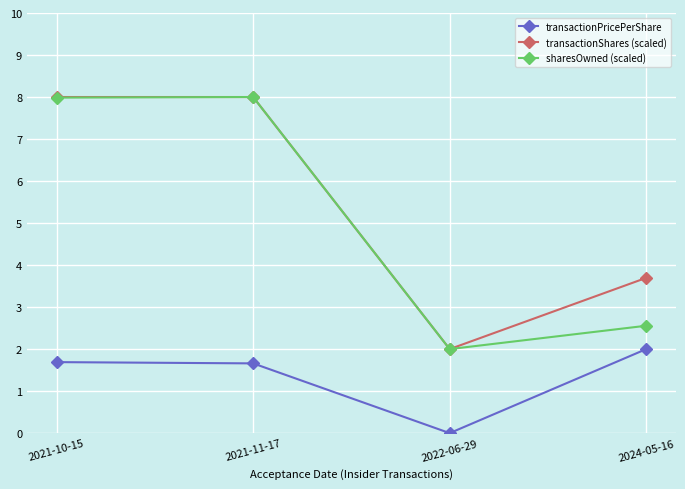

What is the spread (max minus min) of values at 2022-06-29?

2.0